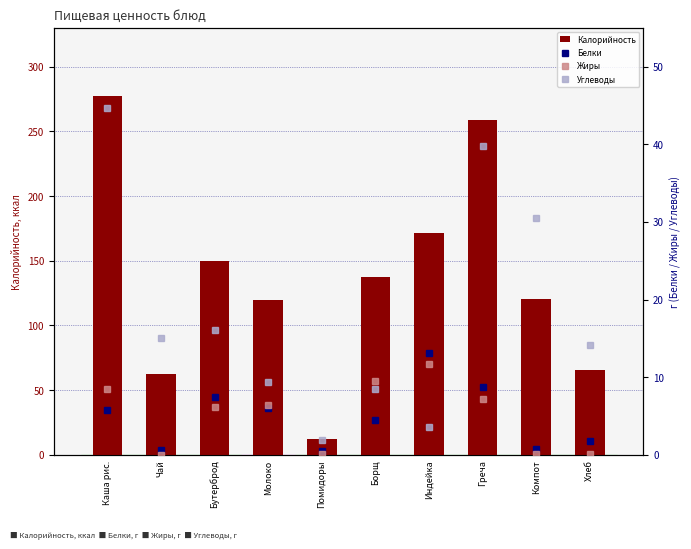

Which series has the widest spread of values?

Калорийность